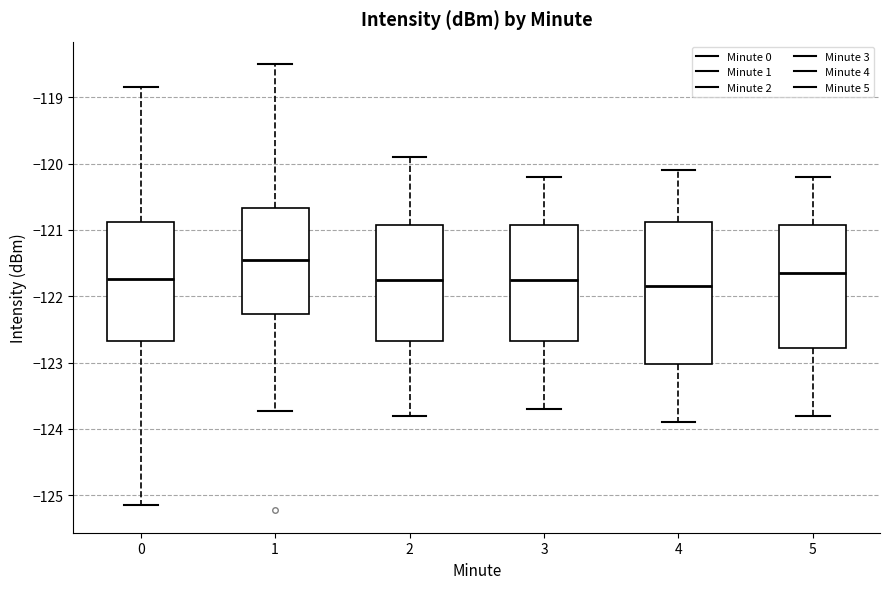

Reading left to right, transcribe this box plot: for each box, give where its median line is, the range the box spans, and where its two whiskers end, as read against the y-axis. The values are not printed on the chart, so give them approximately, as read against the axis.

0: median -121.7, box -122.7 to -120.9, whiskers -125.1 to -118.8
1: median -121.4, box -122.3 to -120.7, whiskers -123.7 to -118.5
2: median -121.7, box -122.7 to -120.9, whiskers -123.8 to -119.9
3: median -121.7, box -122.7 to -120.9, whiskers -123.7 to -120.2
4: median -121.8, box -123.0 to -120.9, whiskers -123.9 to -120.1
5: median -121.6, box -122.8 to -120.9, whiskers -123.8 to -120.2